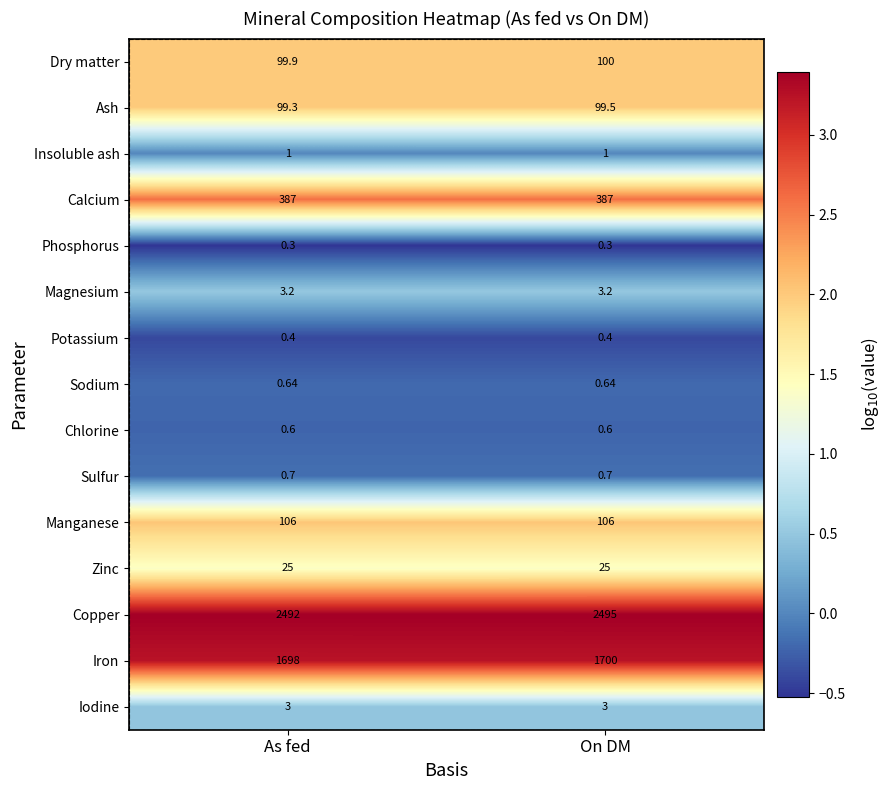

Which category has the highest value across all series?

On DM